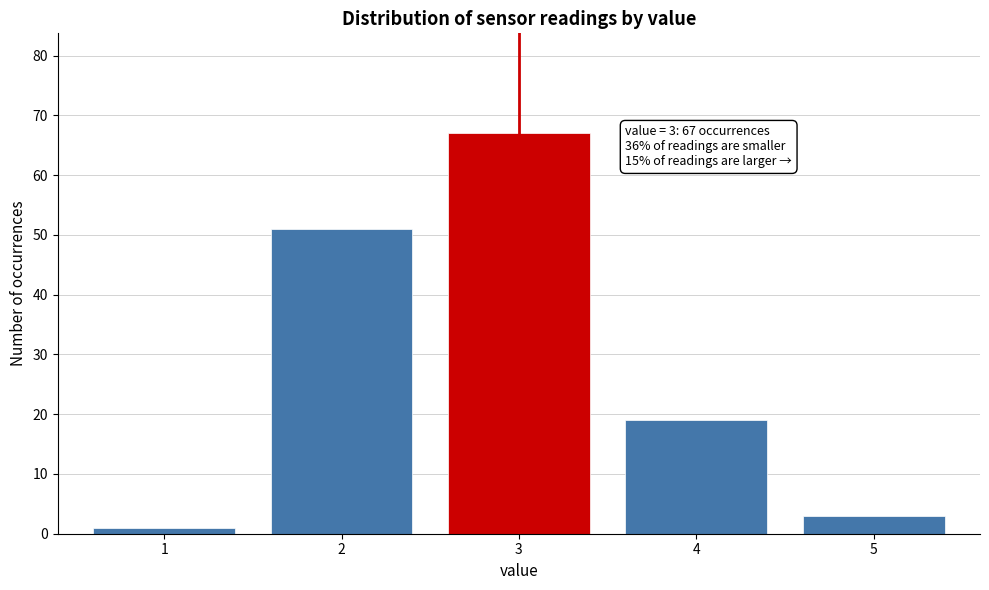

Reading left to right, list all the values displayed in this chart.

1	51	67	19	3